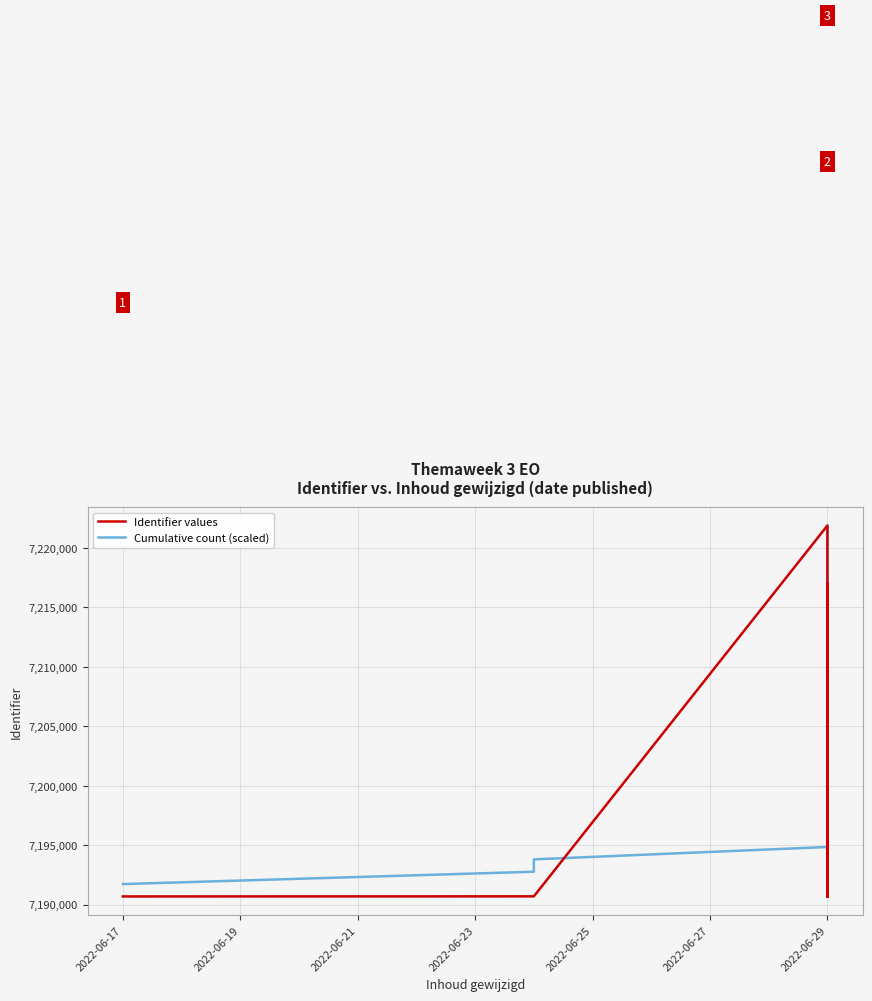

Which category has the highest value in the Cumulative count (scaled) series?

2022-06-29